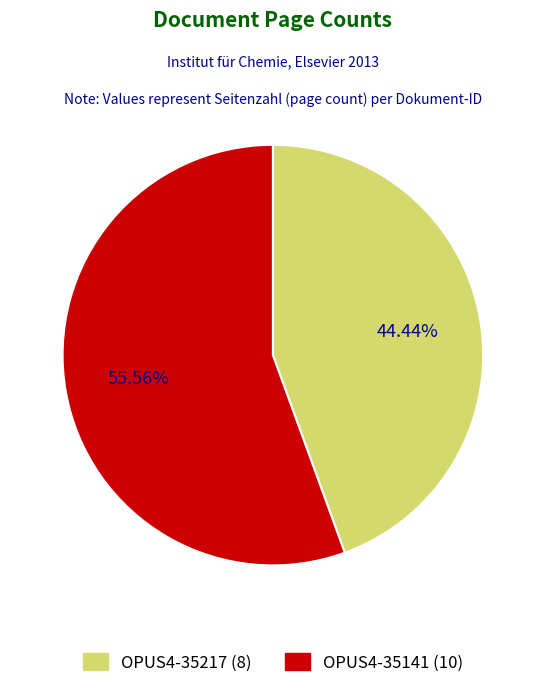

What percentage is NOT represented by OPUS4-35217?

55.6%